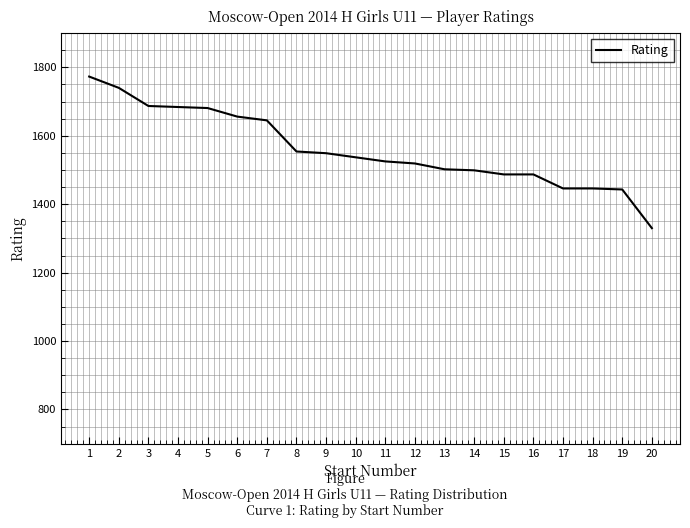

Between 13 and 20, which is larger?

13